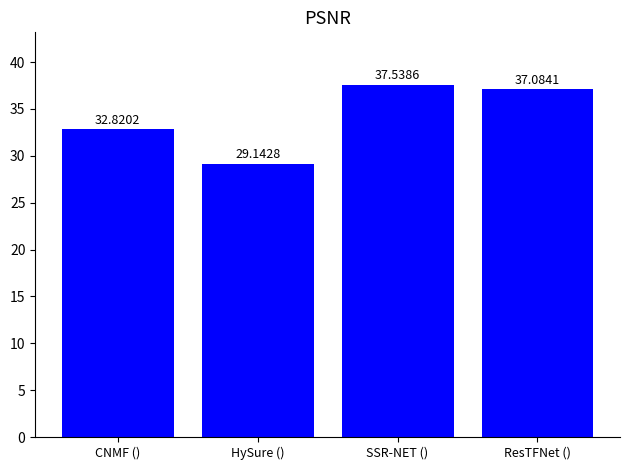

The value at HySure () is 39.7. True or false?

False